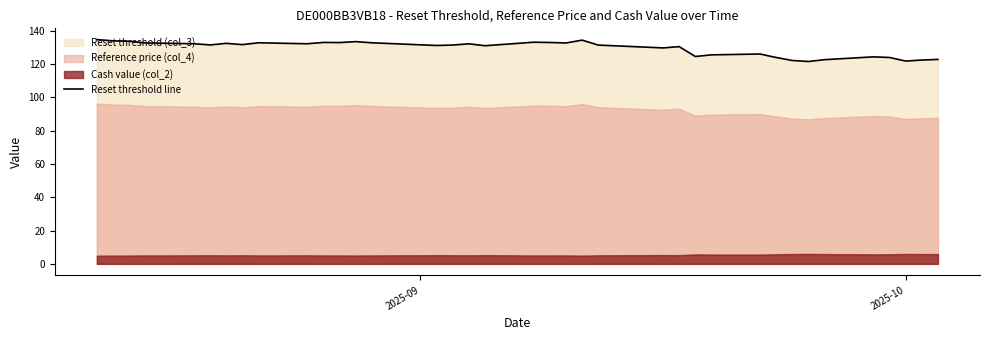

What is the minimum value for Reset threshold line?

121.4